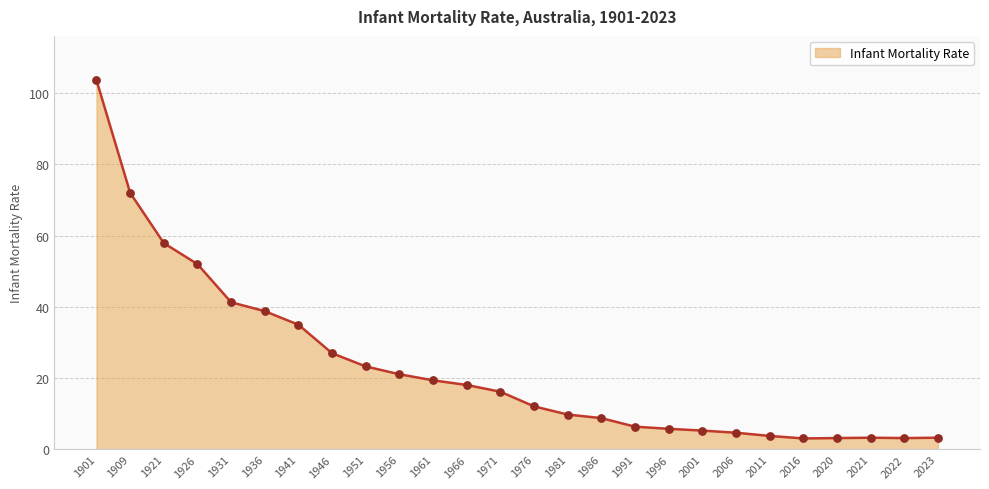

Approximately how many times larger is the value at 2016 compared to 2022?

1.0